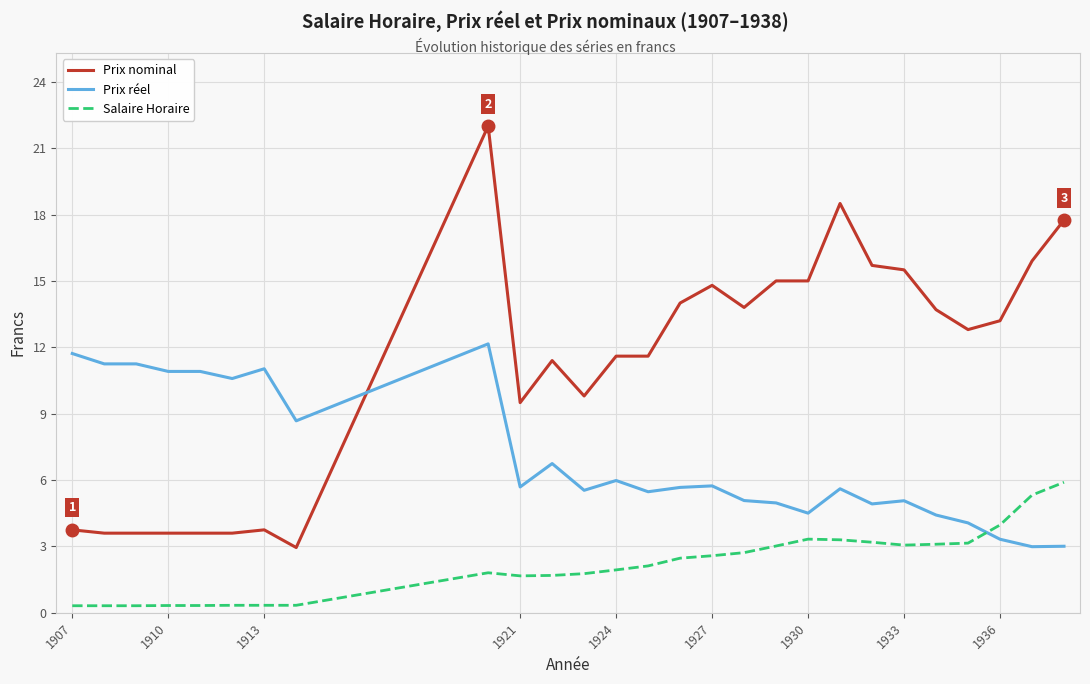

Rank the series by their maximum value, from highest to lowest.

Prix nominal, Prix réel, Salaire Horaire